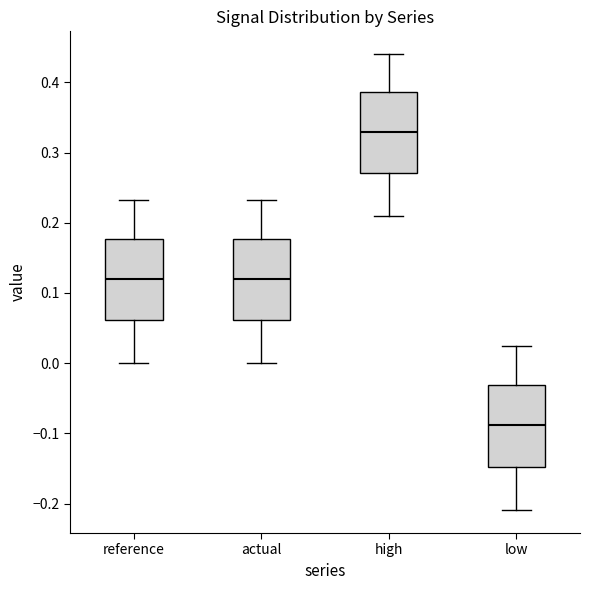

Reading left to right, transcribe this box plot: for each box, give where its median line is, the range the box spans, and where its two whiskers end, as read against the y-axis. The values are not printed on the chart, so give them approximately, as read against the axis.

reference: median 0.12, box 0.06 to 0.18, whiskers 0.00 to 0.23
actual: median 0.12, box 0.06 to 0.18, whiskers 0.00 to 0.23
high: median 0.33, box 0.27 to 0.39, whiskers 0.21 to 0.44
low: median -0.09, box -0.15 to -0.03, whiskers -0.21 to 0.02